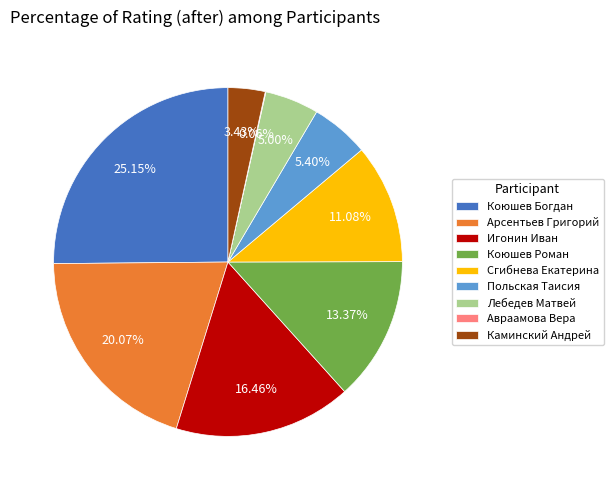

What percentage is NOT represented by Лебедев Матвей?

95.0%